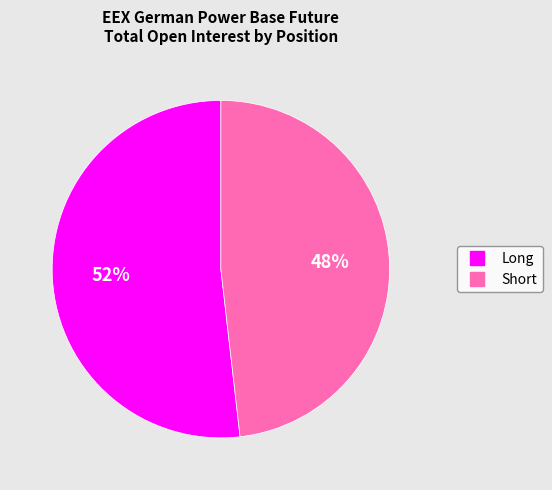

To the nearest percent, what is the average slice percentage?

50%